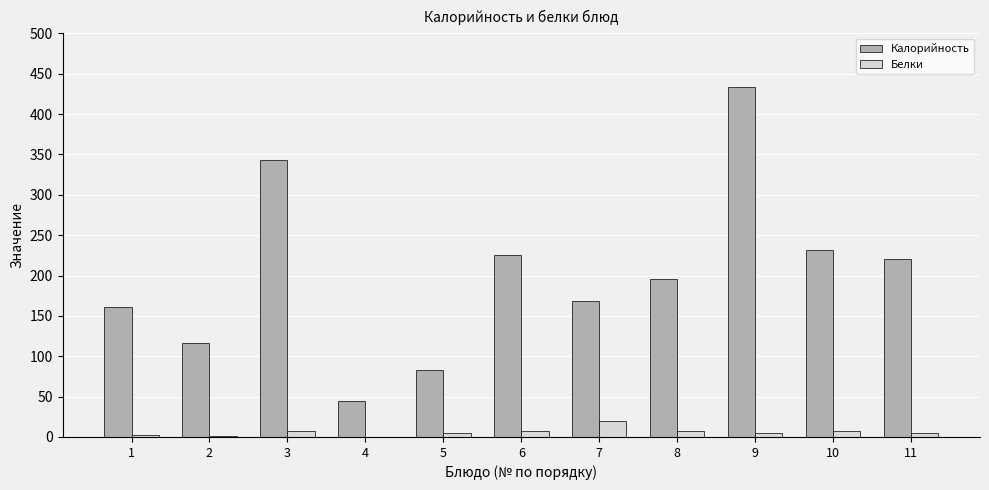

What is the sum of all Белки values?

69